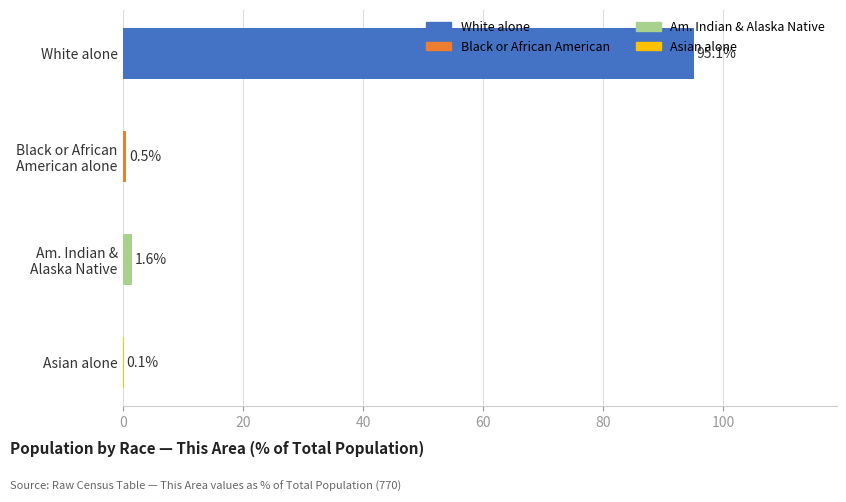

What is the sum of all values?

97.3